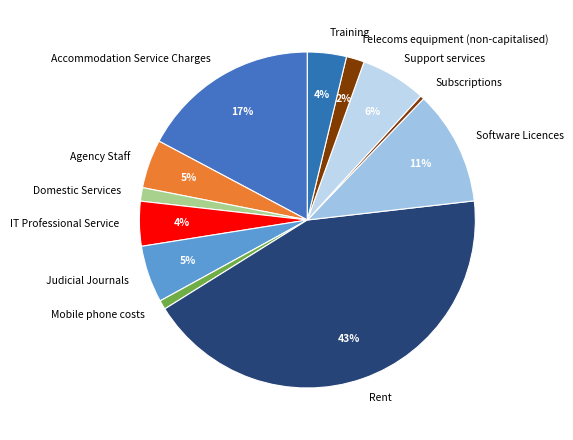

Is Mobile phone costs the majority of the pie?

No